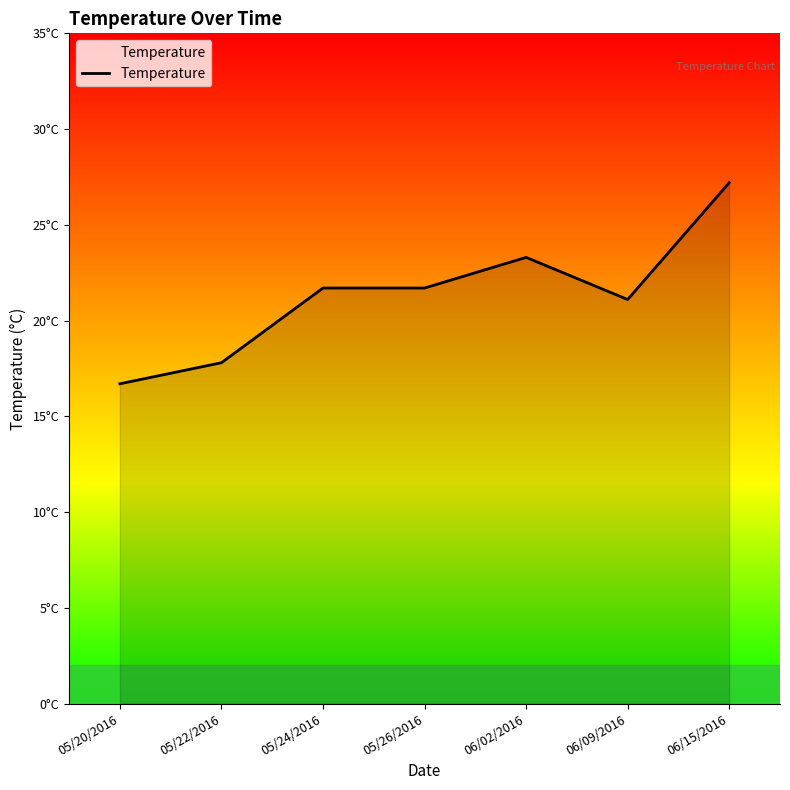

Is it true that the value at 06/15/2016 is 15.1?

False